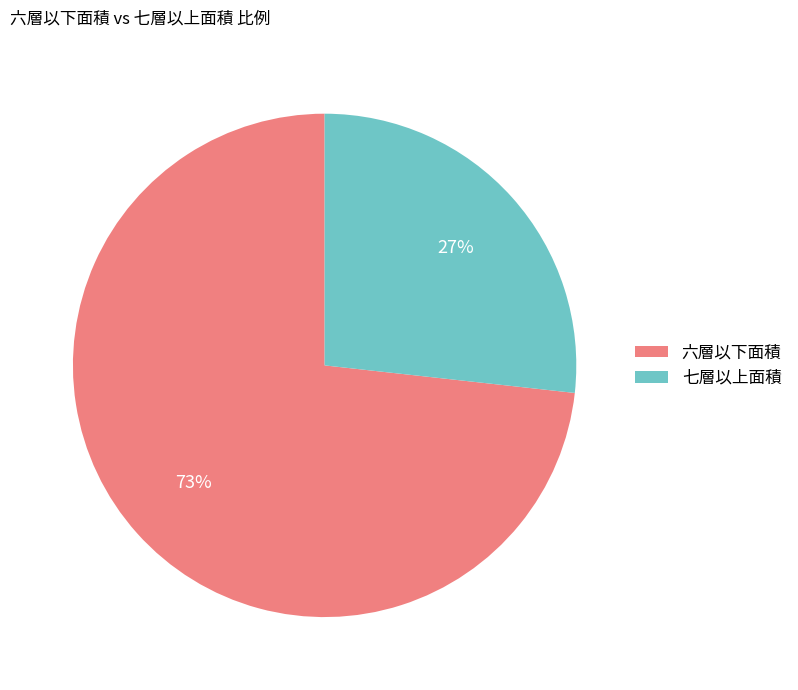

Rank the categories by value from lowest to highest.

七層以上面積, 六層以下面積